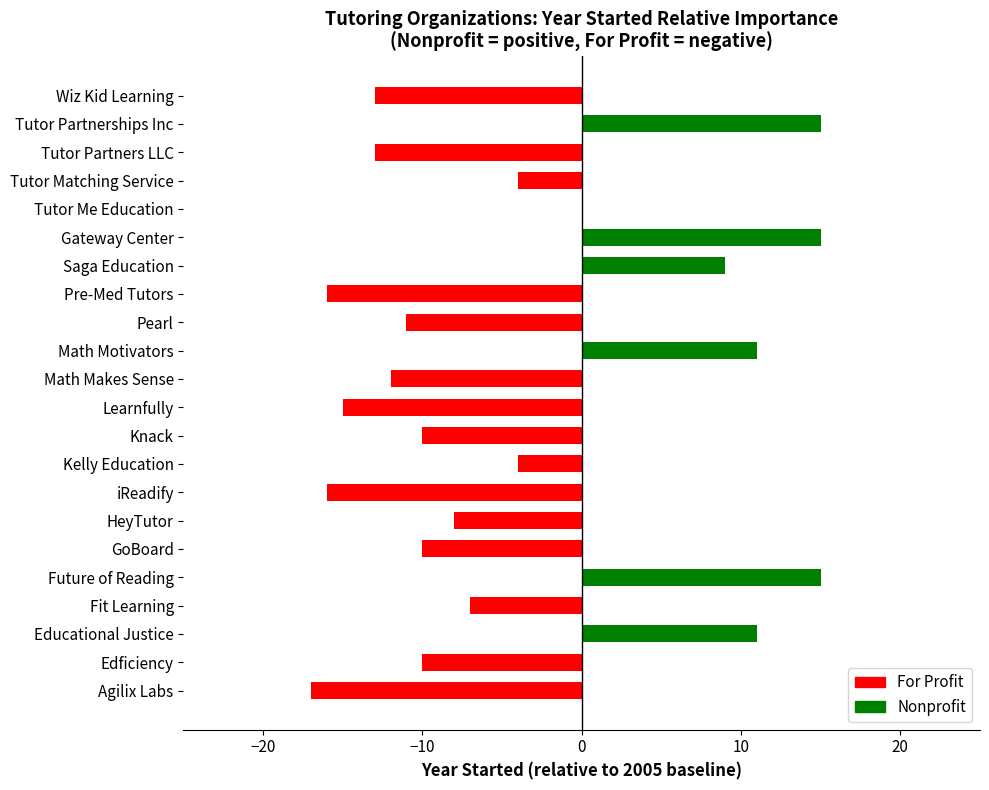

Are the bars horizontal?

Yes